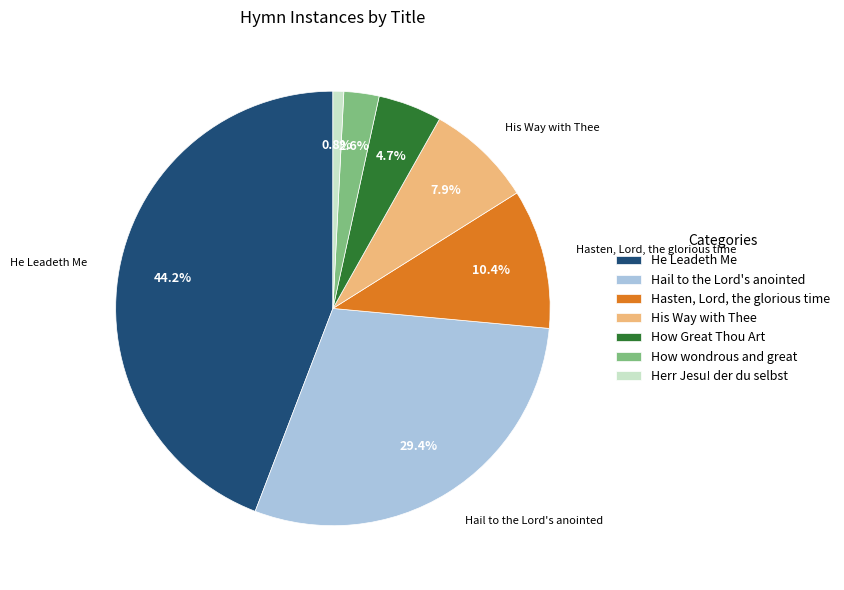

Do His Way with Thee and How Great Thou Art together represent more than half of the pie?

No